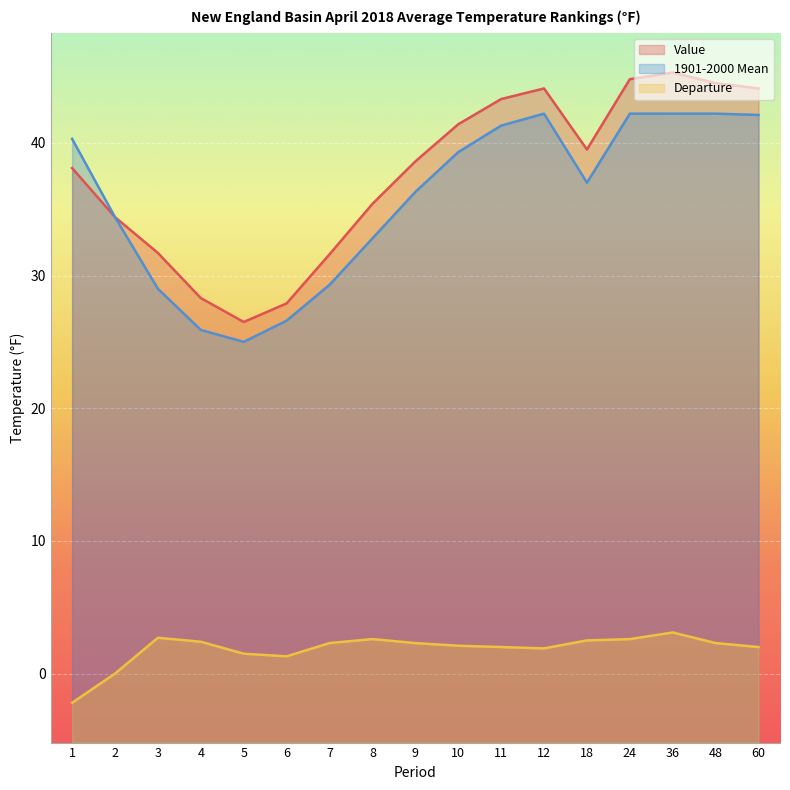

Is the value of 1901-2000 Mean at 9 greater than the value of Value at 3?

Yes